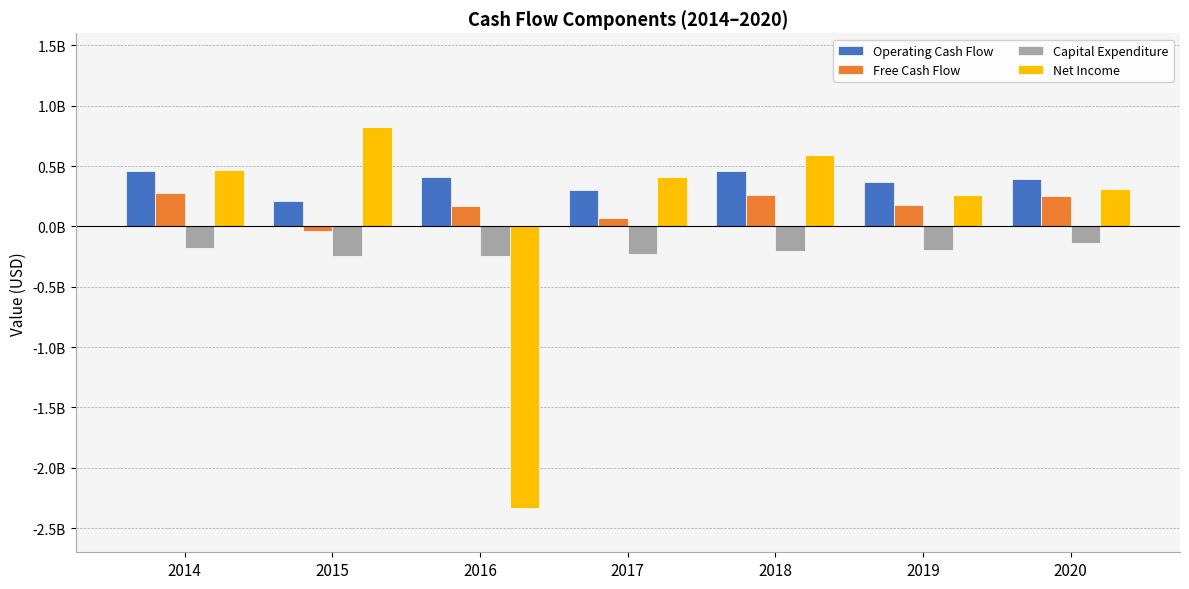

What are all the series names shown in the legend?

Operating Cash Flow, Free Cash Flow, Capital Expenditure, Net Income